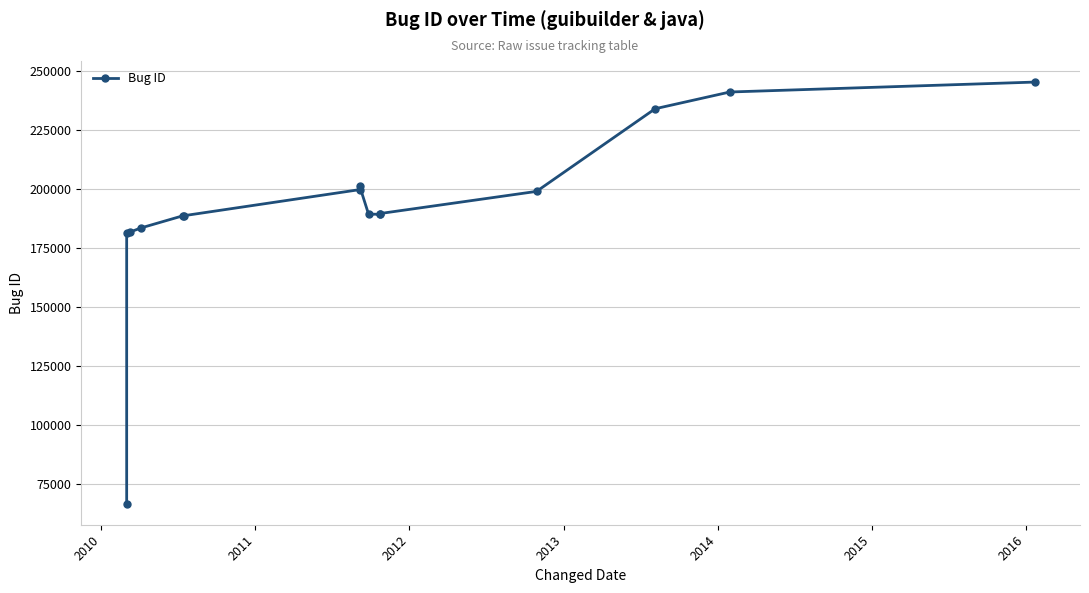

The value at 2010 is 266342. True or false?

False